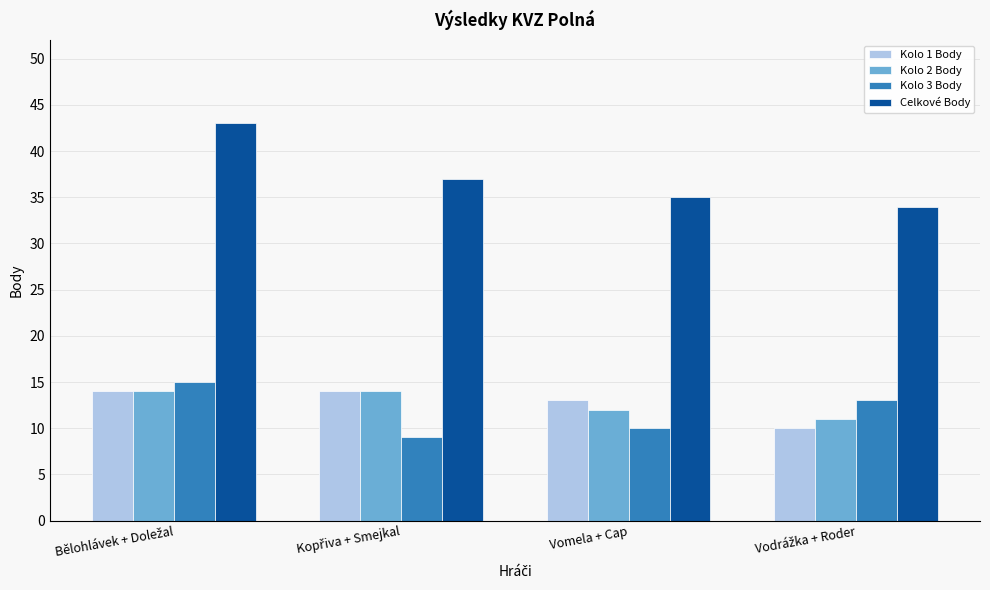

How many Kolo 1 Body values are between 13 and 14?

3